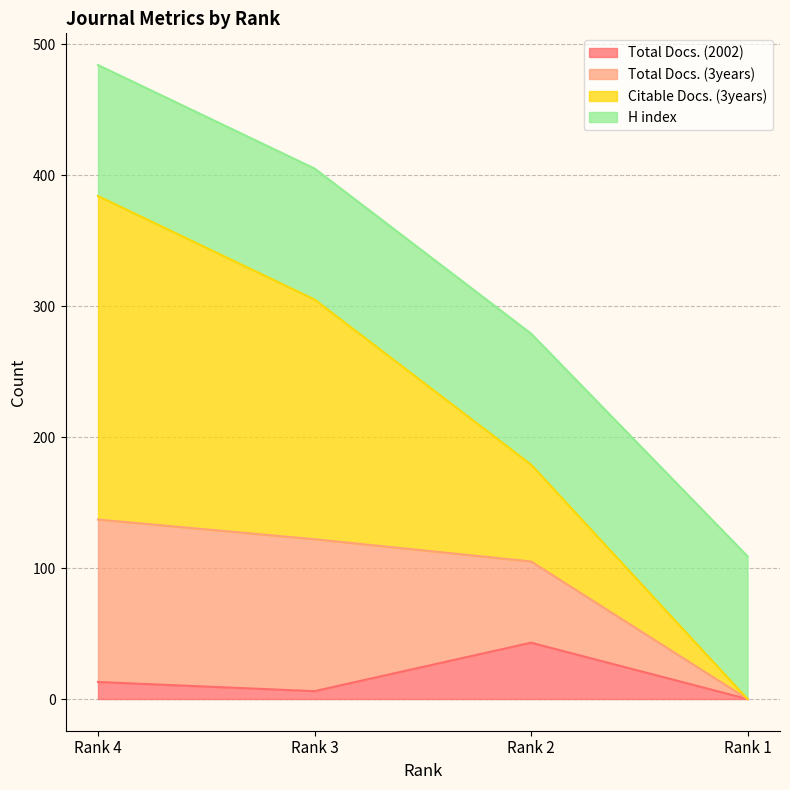

True or false: Total Docs. (3years) and Total Docs. (2002) intersect in this chart.

False